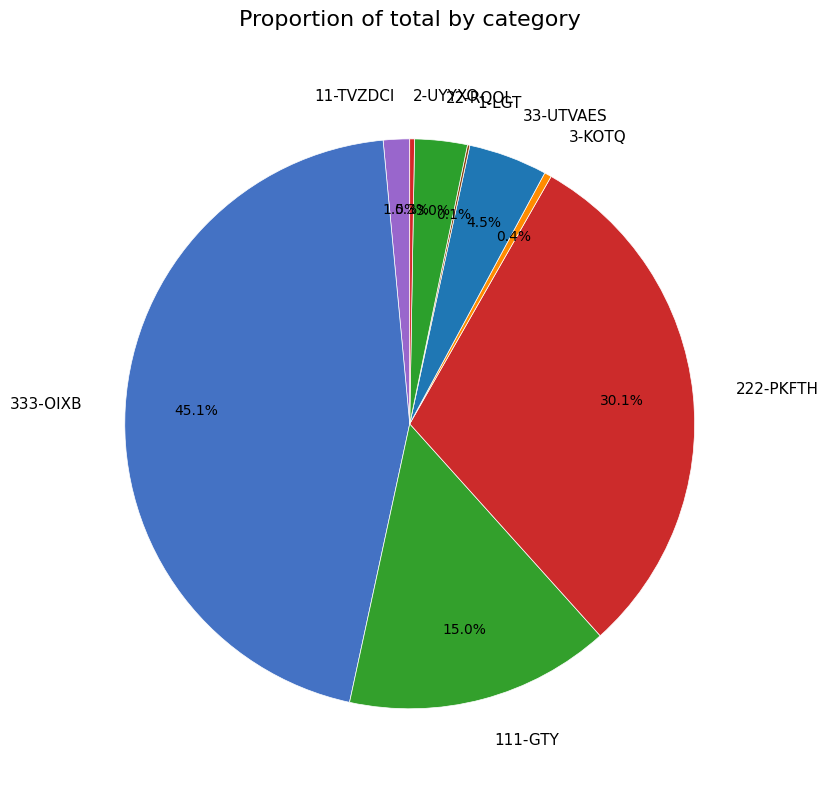

Which slice is the largest?

333-OIXB